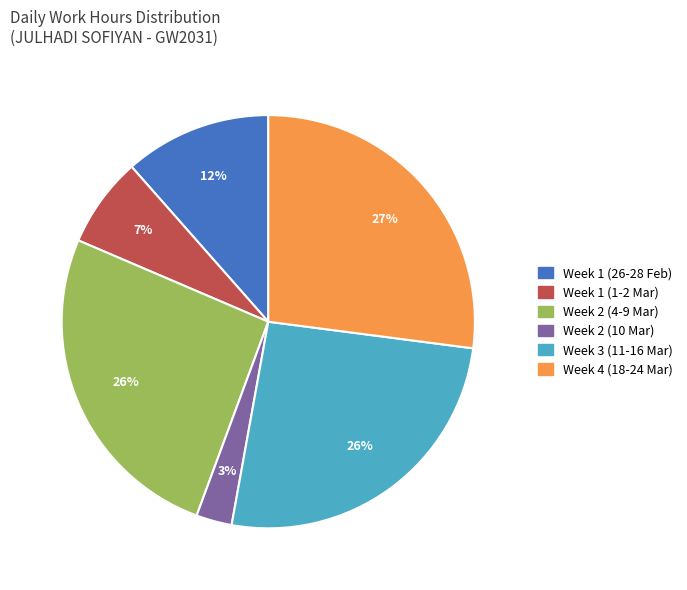

To the nearest percent, what is the average slice percentage?

17%